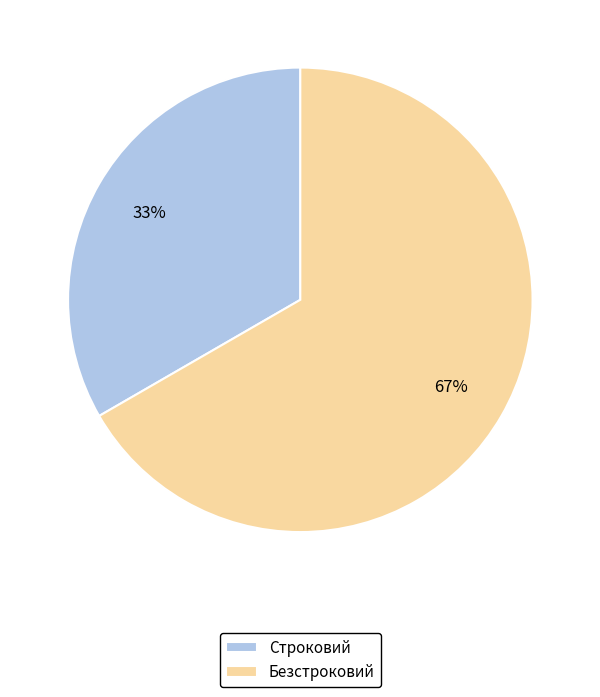

Is the sum of Строковий and Безстроковий greater than half?

Yes